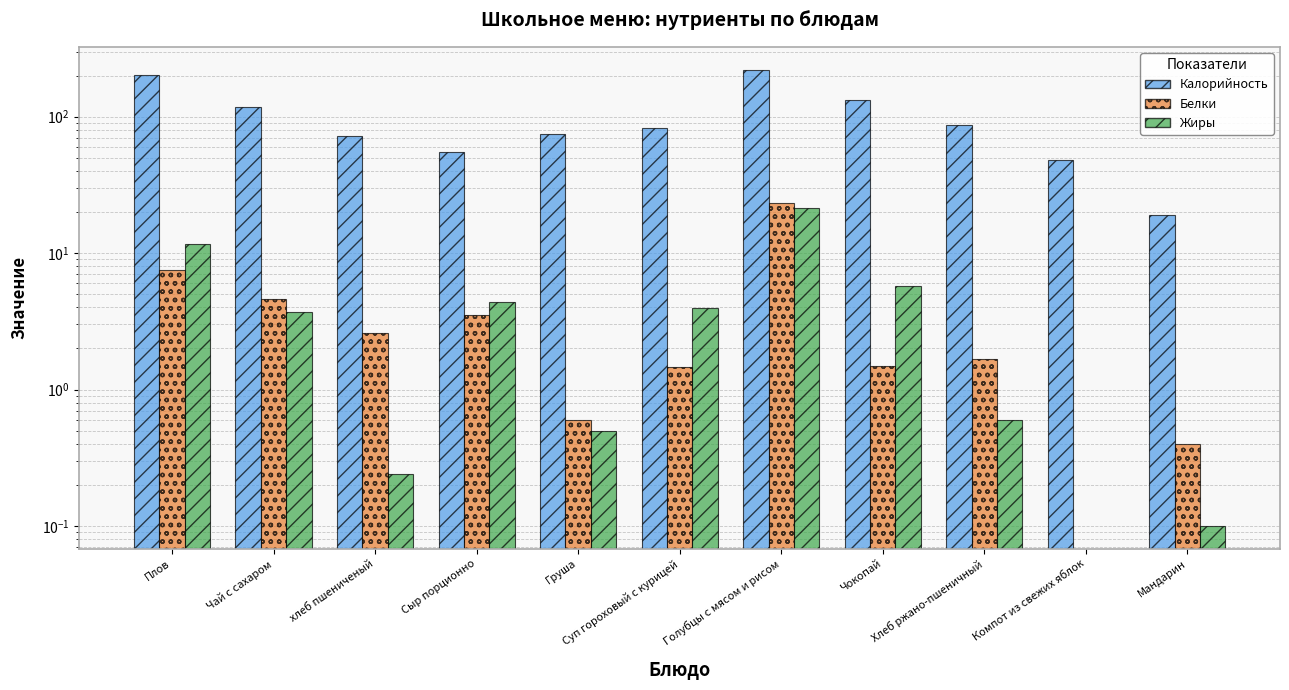

What is the difference between the second highest and minimum values in the Белки series?

7.5